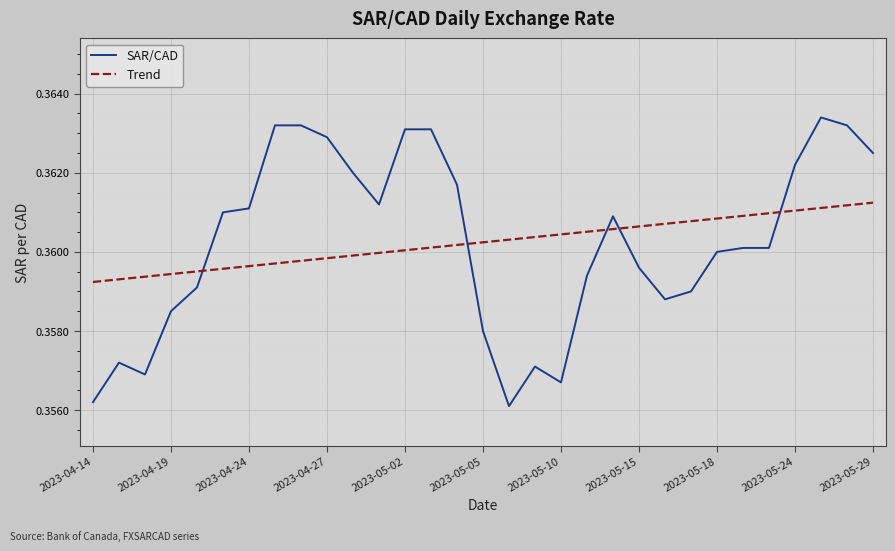

Rank the series by their maximum value, from highest to lowest.

SAR/CAD, Trend